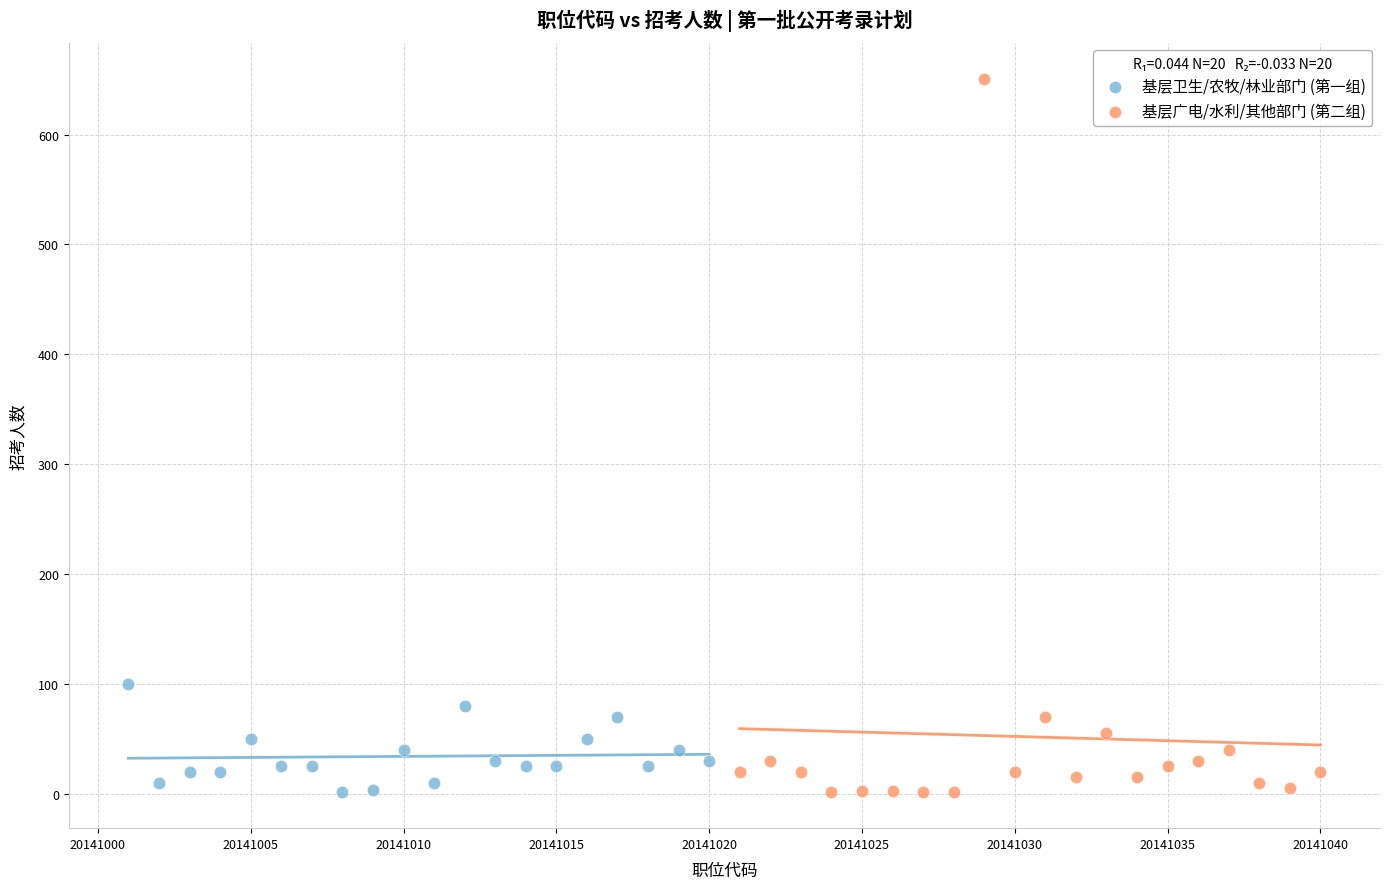

Which series contains the highest Y value?

基层广电/水利/其他部门 (第二组)